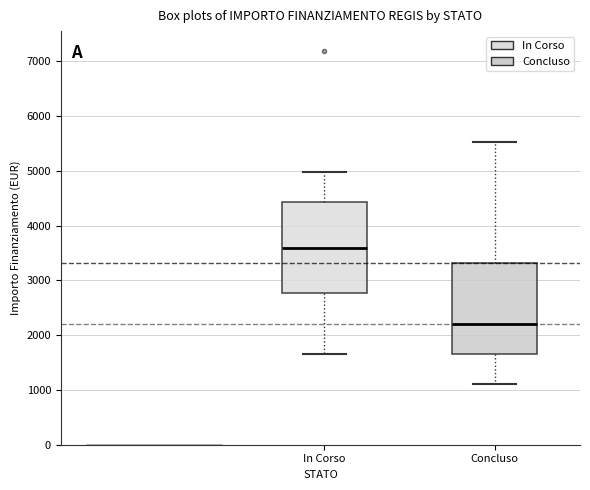

Where is the lower edge of the box for Concluso on the y-axis? The values are not printed on the chart, so give them approximately, as read against the axis.

1700